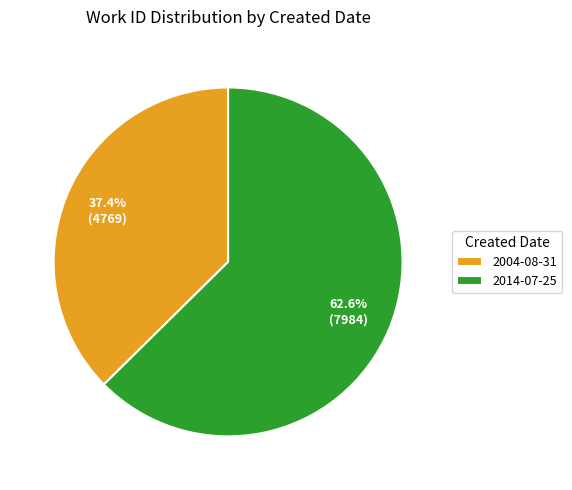

Is 2014-07-25 the majority of the pie?

Yes